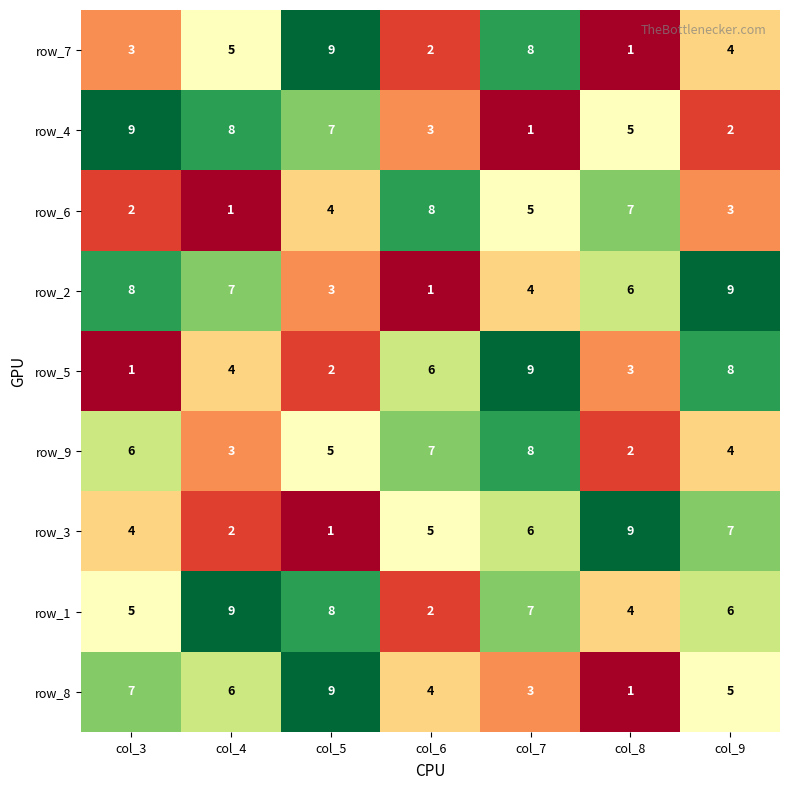

What is the smallest value displayed?

1